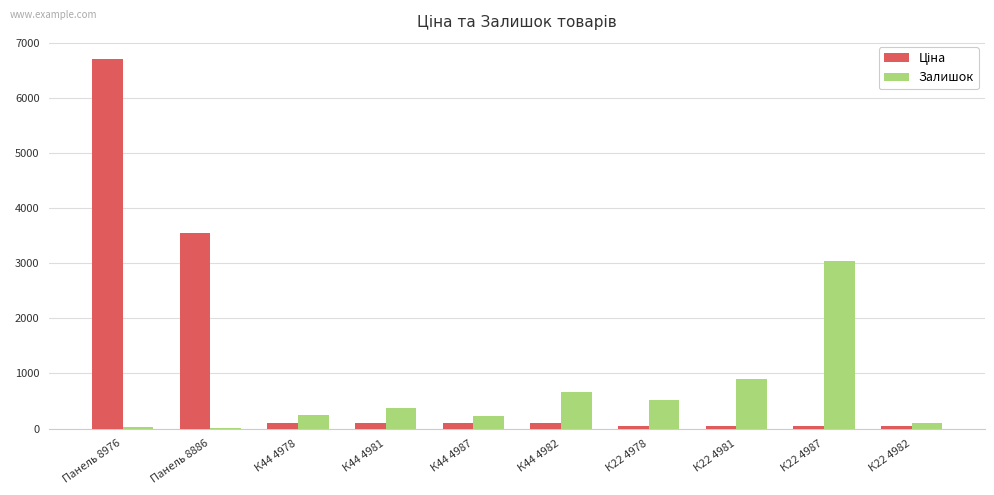

What is the sum of all Залишок values?

6097.0